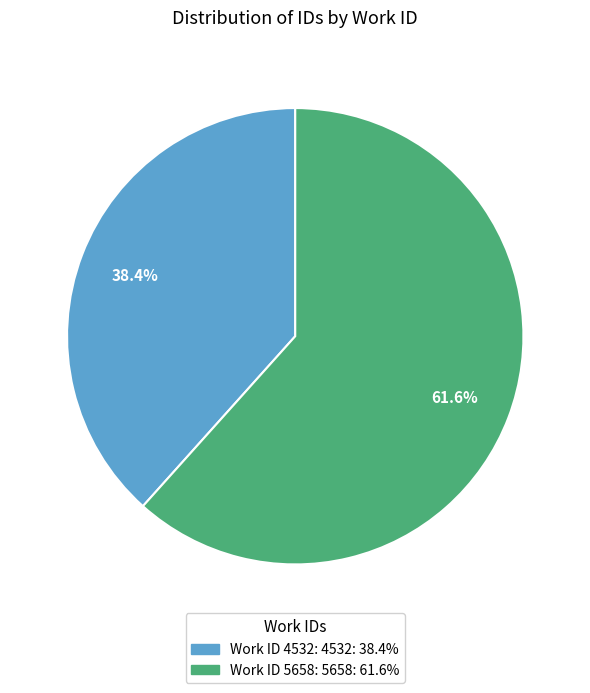

Does any single category account for the majority?

Yes